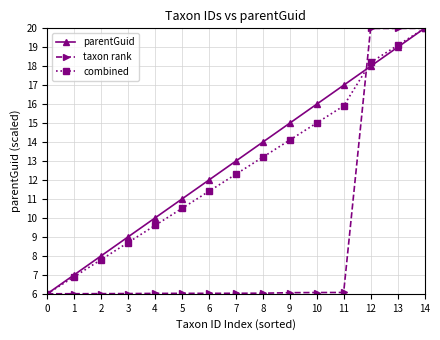

How many categories are shown in the chart?

15